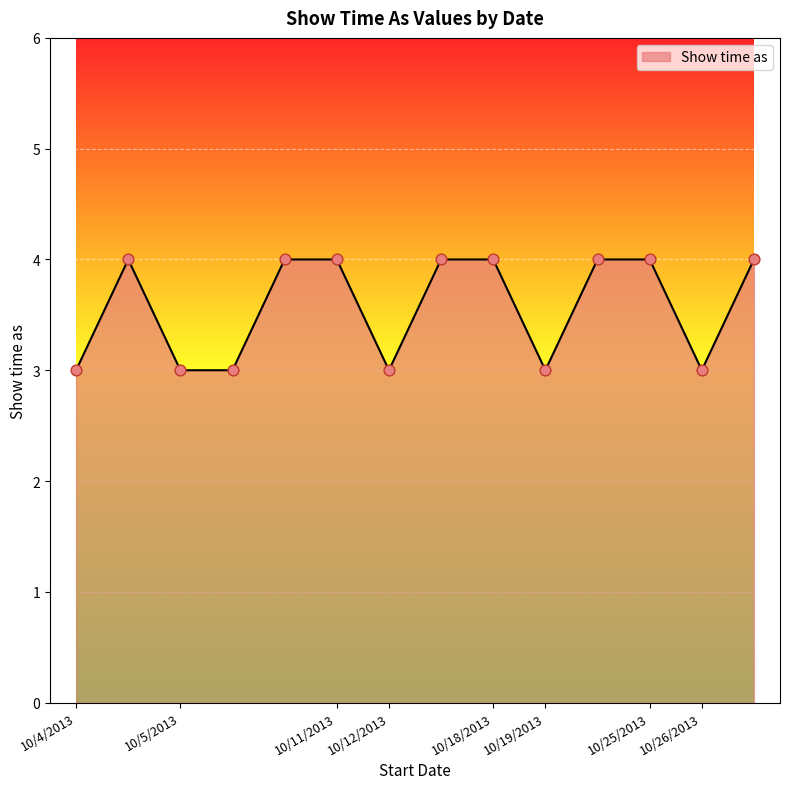

What is the greatest value displayed?

4